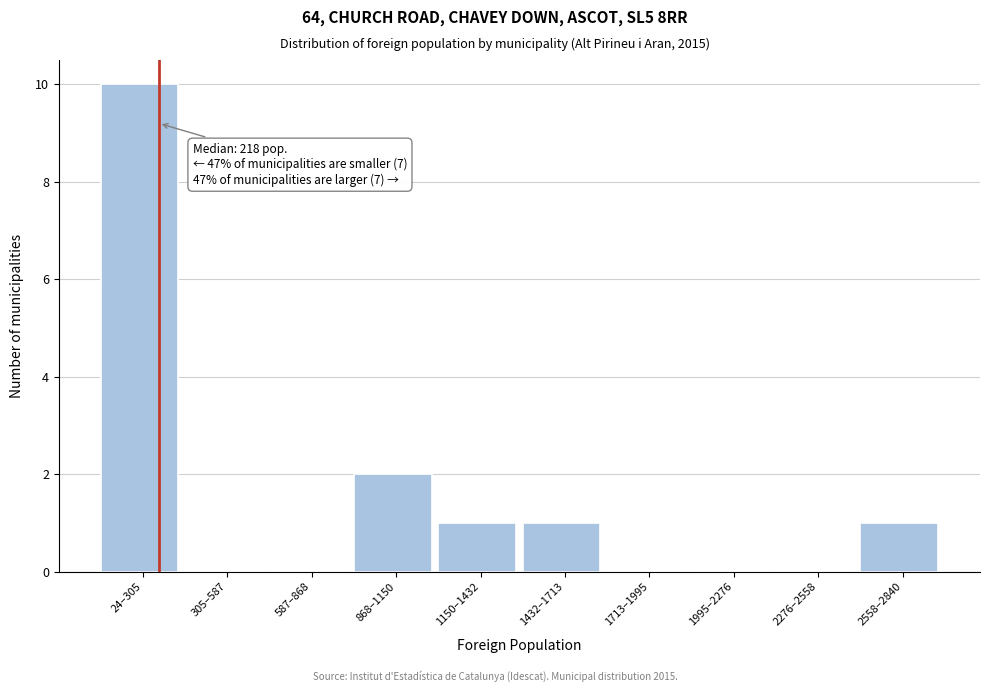

Reading right to left, list all the values displayed in this chart.

2558–2840=1	2276–2558=0	1995–2276=0	1713–1995=0	1432–1713=1	1150–1432=1	868–1150=2	587–868=0	305–587=0	24–305=10